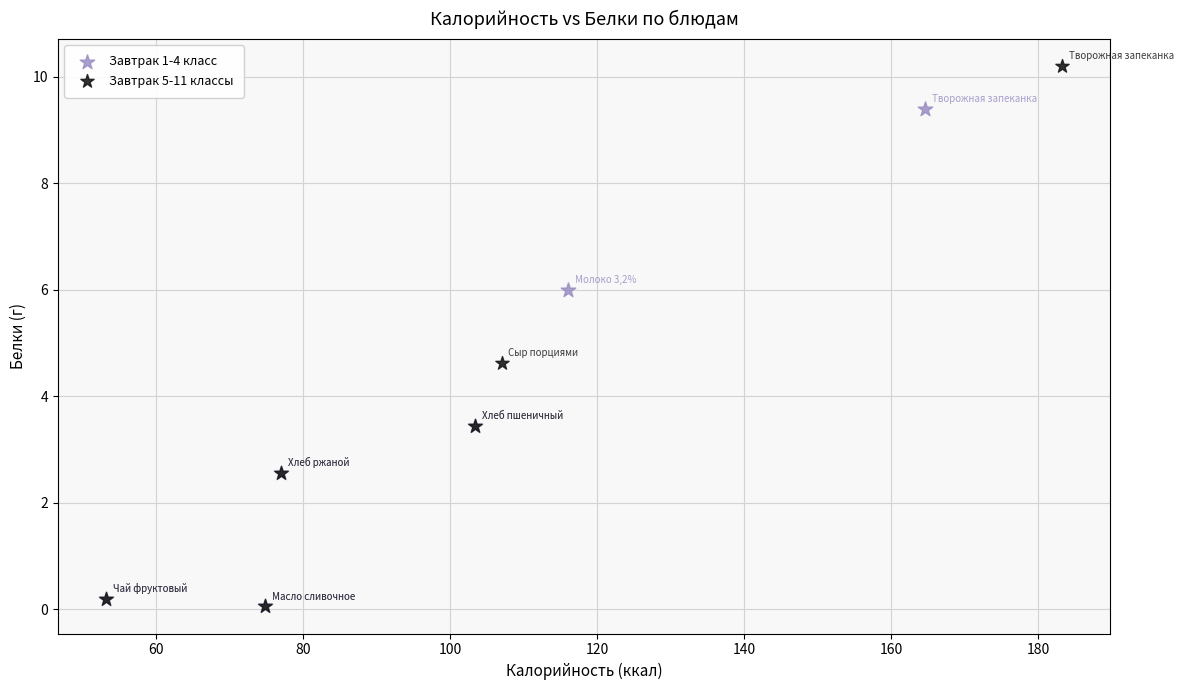

Which series has the widest spread of Y values?

Завтрак 5-11 классы